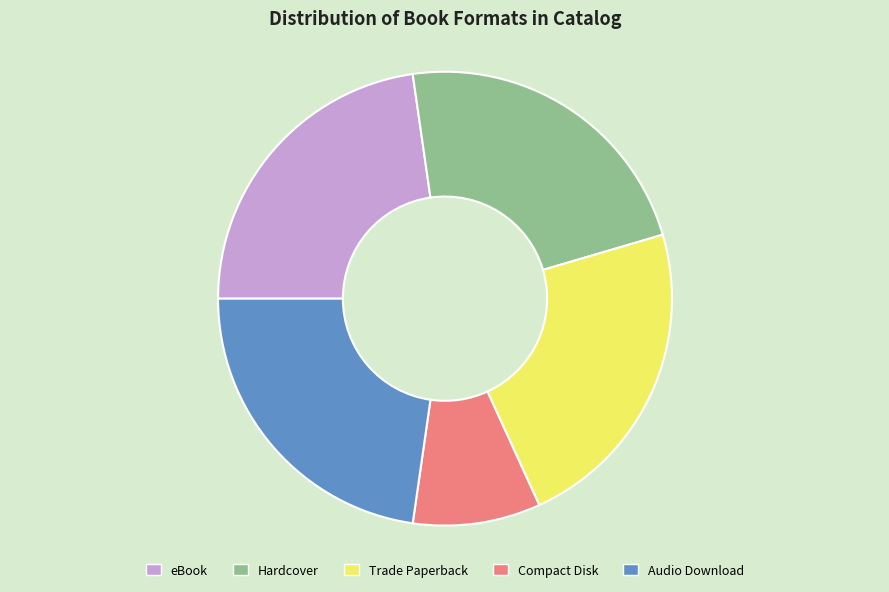

Is it true that Trade Paperback is 23% of the pie?

True